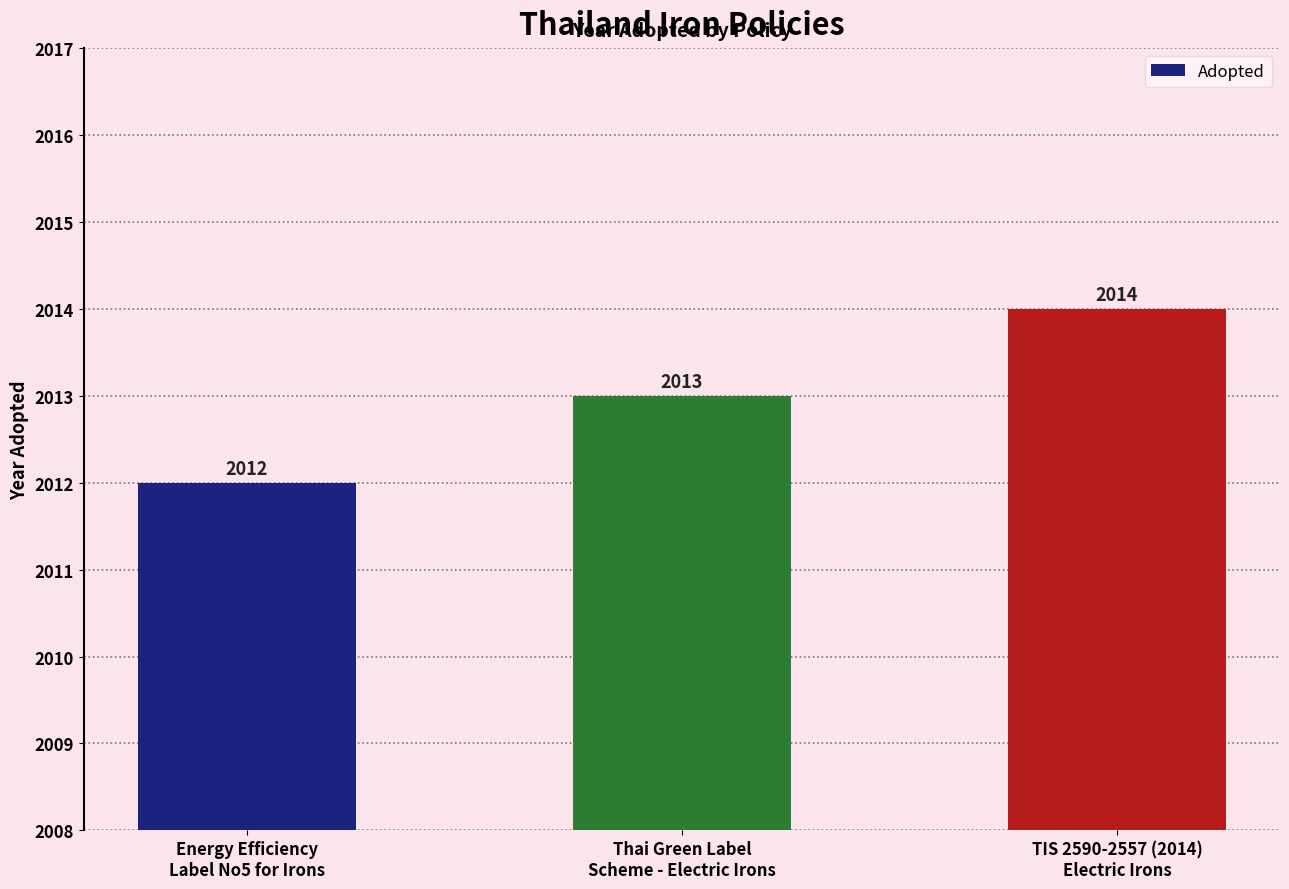

Rank the categories by value from lowest to highest.

Energy Efficiency
Label No5 for Irons, Thai Green Label
Scheme - Electric Irons, TIS 2590-2557 (2014)
Electric Irons